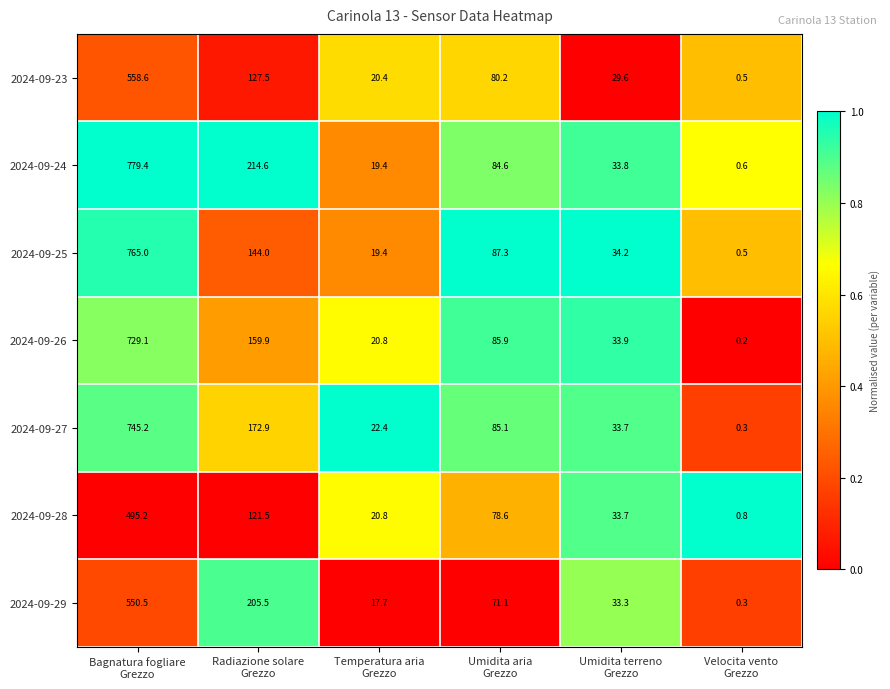

List the series in order of their peak value, highest first.

2024-09-24, 2024-09-25, 2024-09-27, 2024-09-26, 2024-09-23, 2024-09-29, 2024-09-28